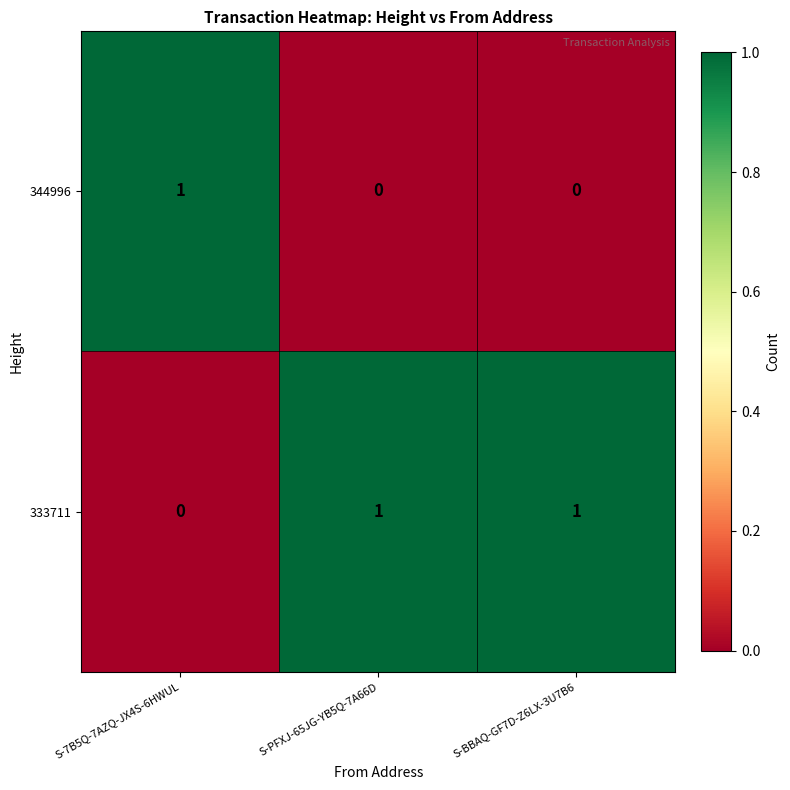

Count the 333711 values in the range 0 to 1.

3